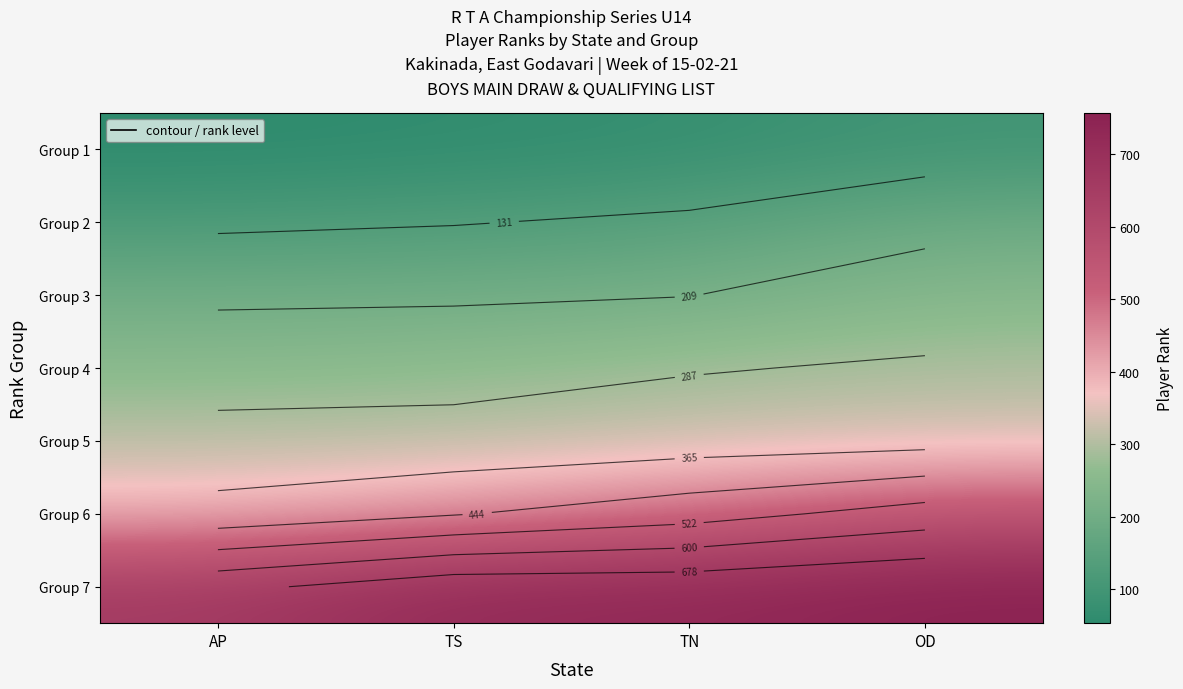

What is the sum of all Group 3 values?

853